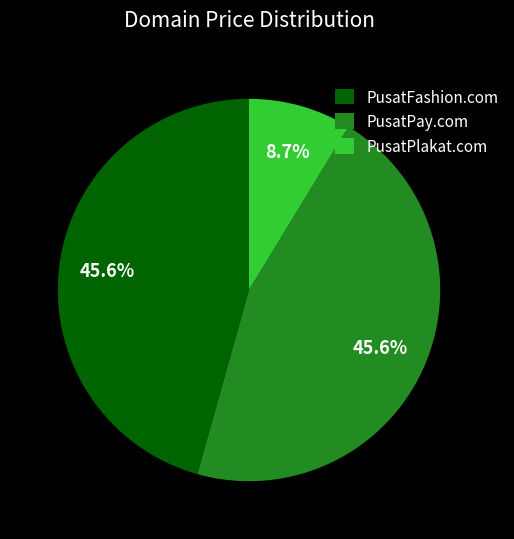

Does any single category account for the majority?

No